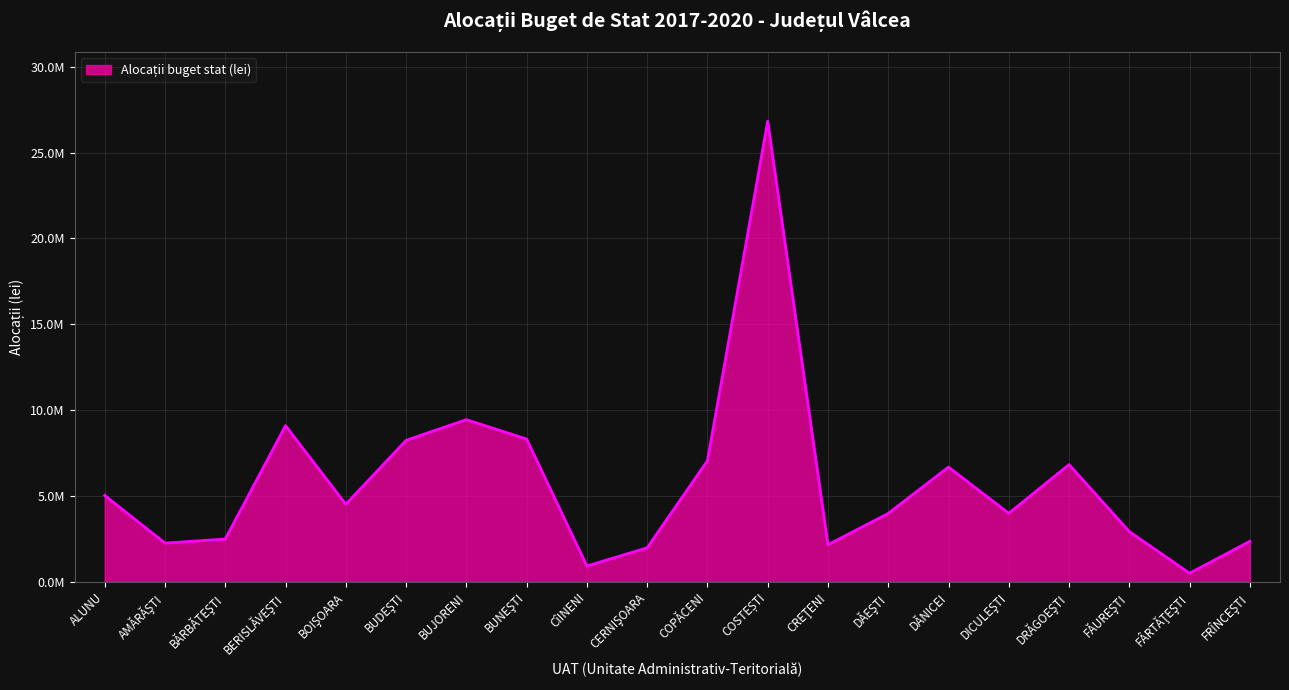

How many points are higher than both their immediate neighbors (excluding endpoints)?

5